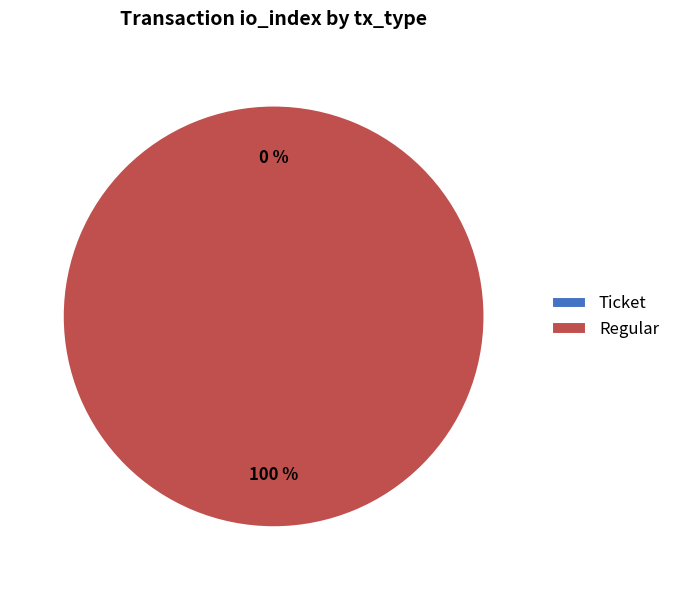

True or false: Regular accounts for 100% of the total.

True